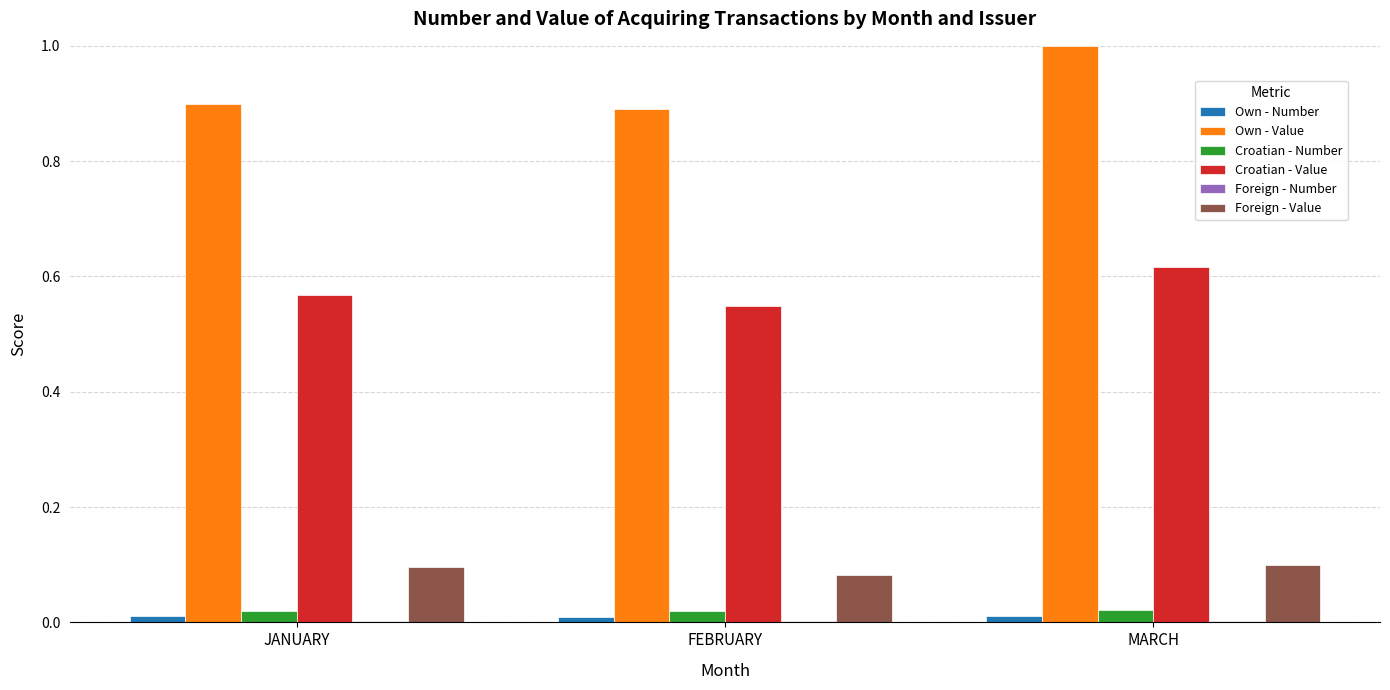

Which series changed the most between JANUARY and MARCH?

Own - Value